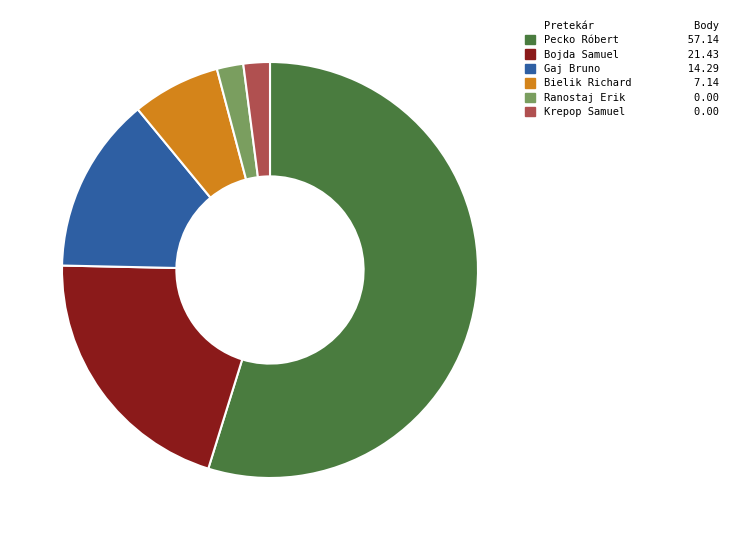

Is there a majority slice in this chart?

Yes